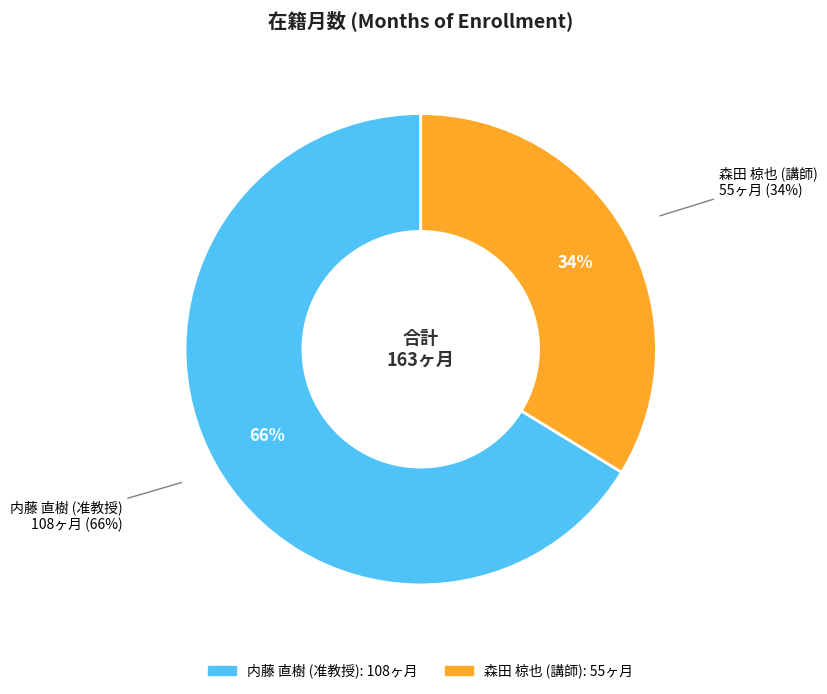

To the nearest percent, what percentage of the pie is 森田 椋也 (講師)?

34%